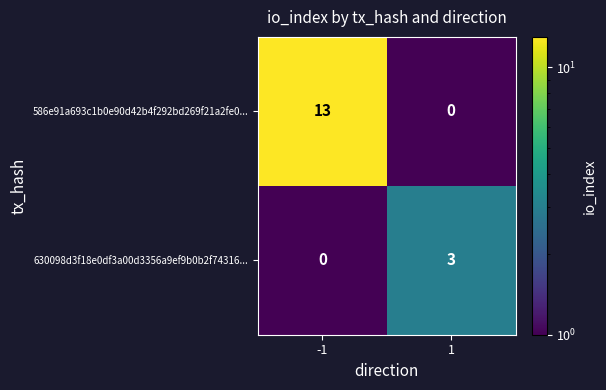

What is the approximate value of 630098d3f18e0df3a00d3356a9ef9b0b2f74316... at 1?

3